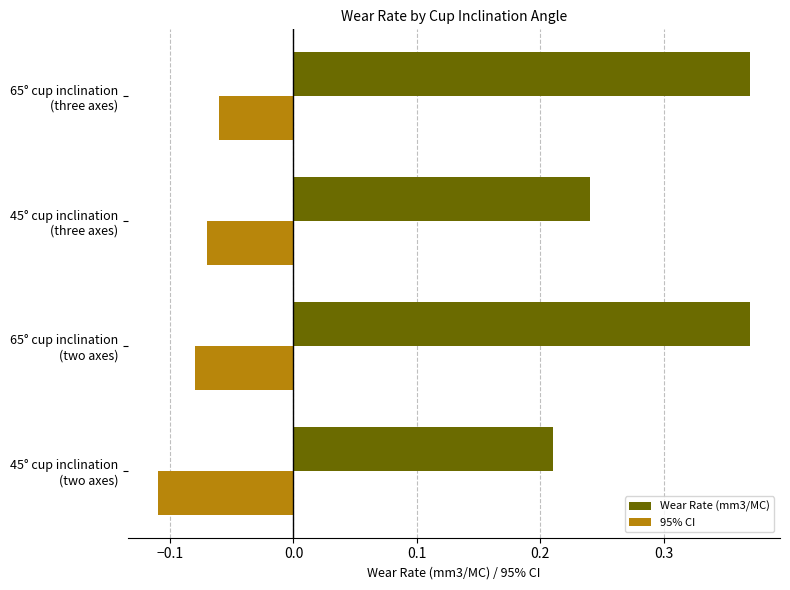

Which label corresponds to the smallest value in the chart?

45° cup inclination
(two axes)